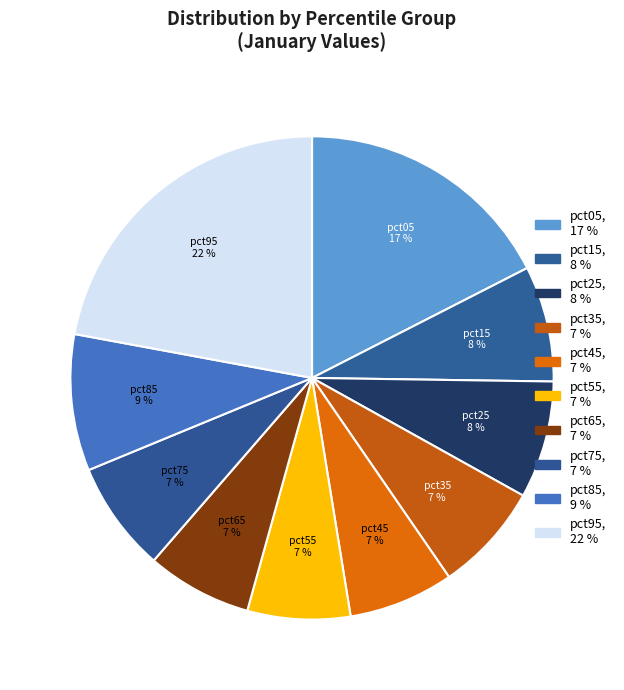

Which has a higher value, pct45 or pct85?

pct85